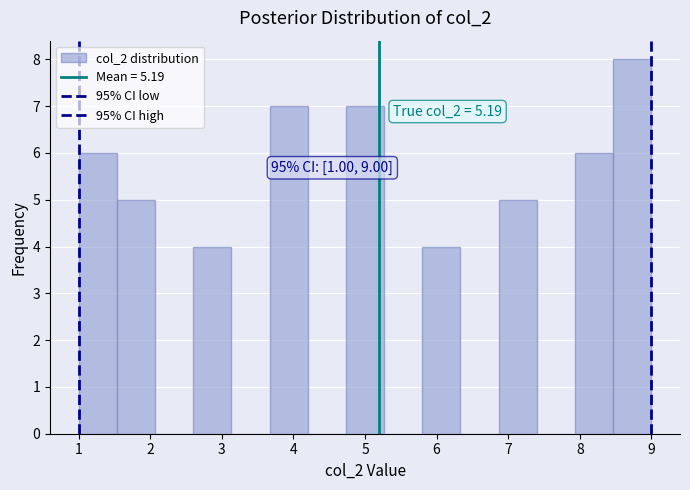

Over which range of the x-axis is the bar tallest?

8.5 to 9.0